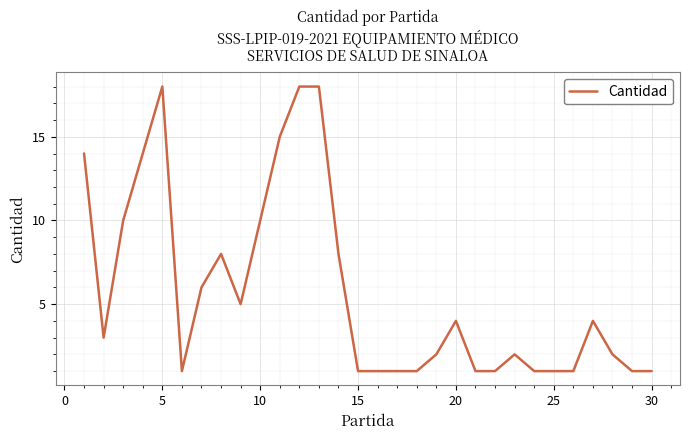

What is the difference between the maximum and minimum values?

17